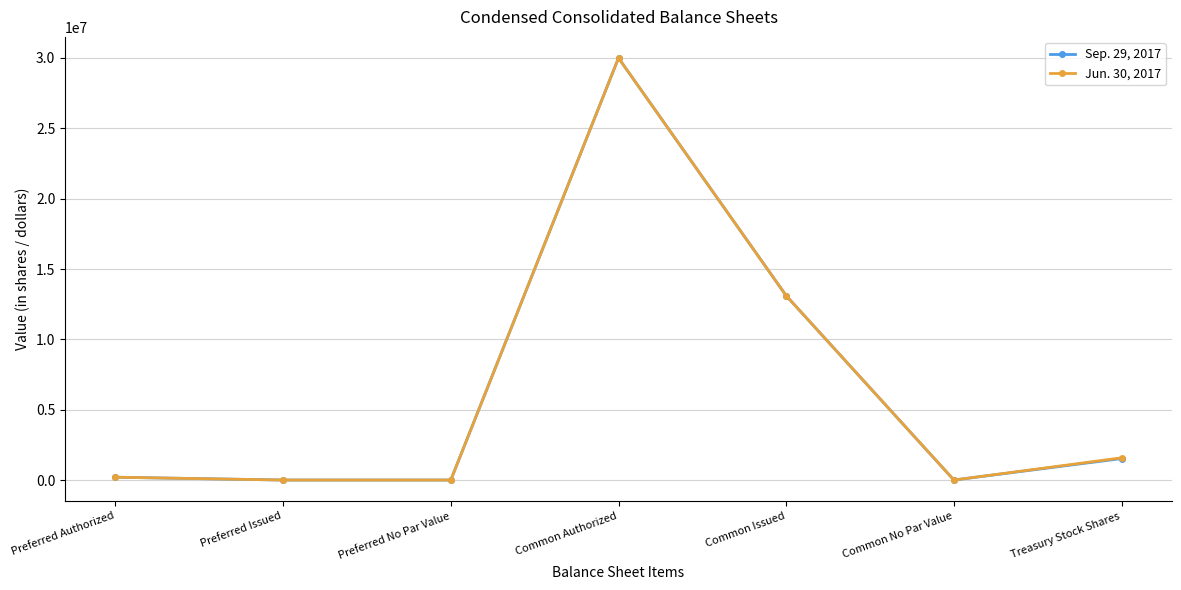

List the series in order of their overall mean, lowest first.

Sep. 29, 2017, Jun. 30, 2017